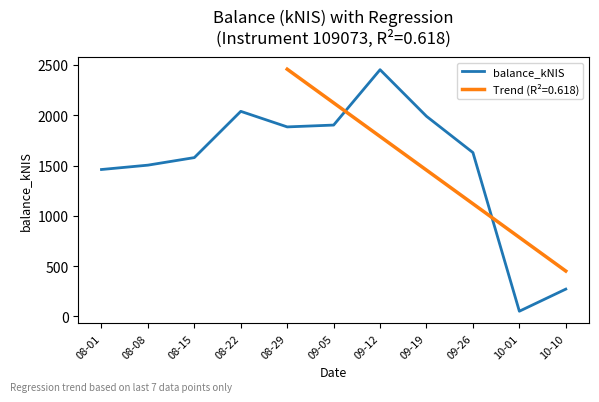

What is the greatest value displayed?

2452.9